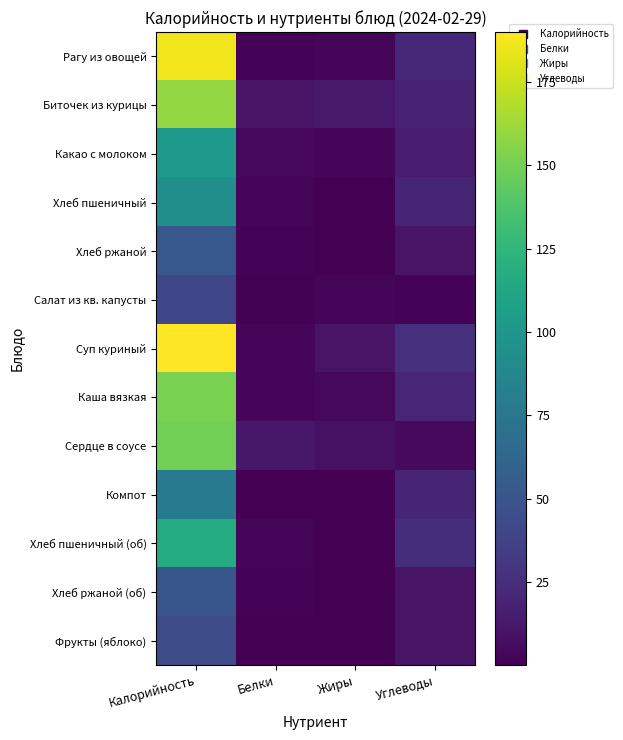

What is the spread (max minus min) of values at Жиры?

12.7